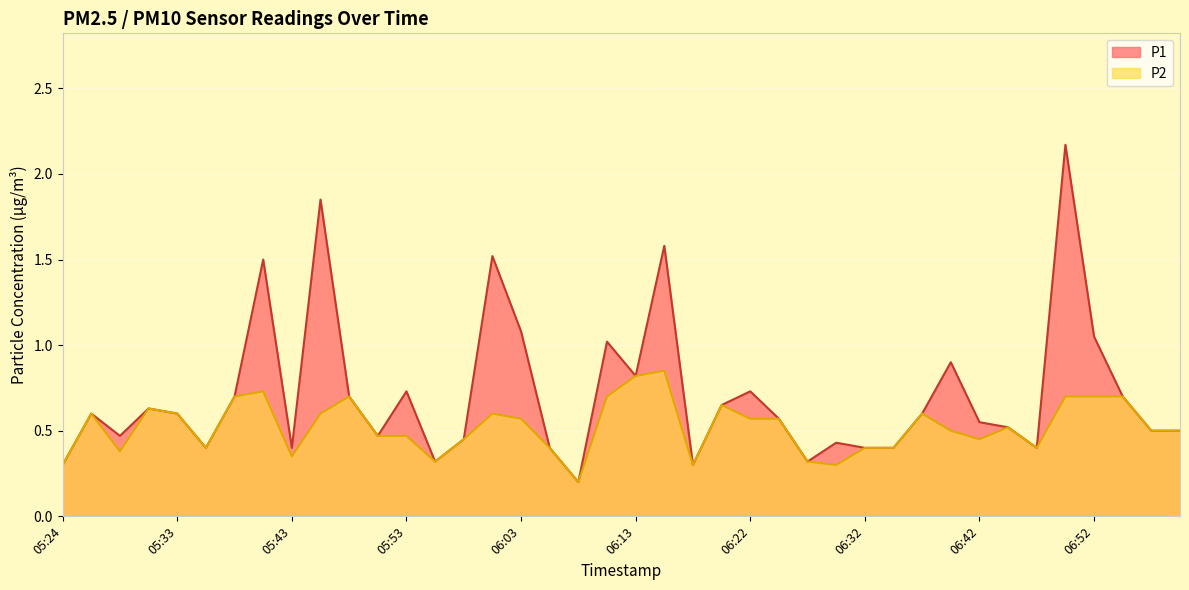

How many lines are shown in the chart?

2